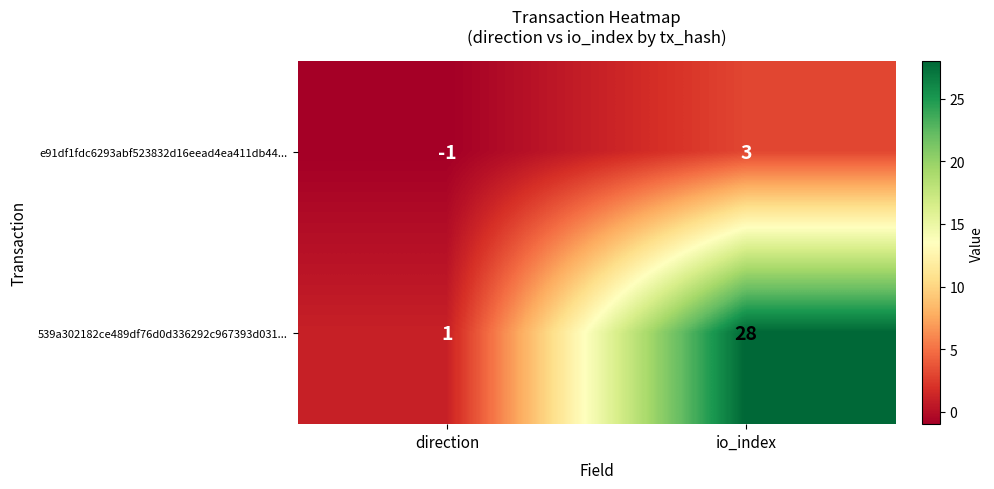

Which label corresponds to the largest value in the chart?

io_index